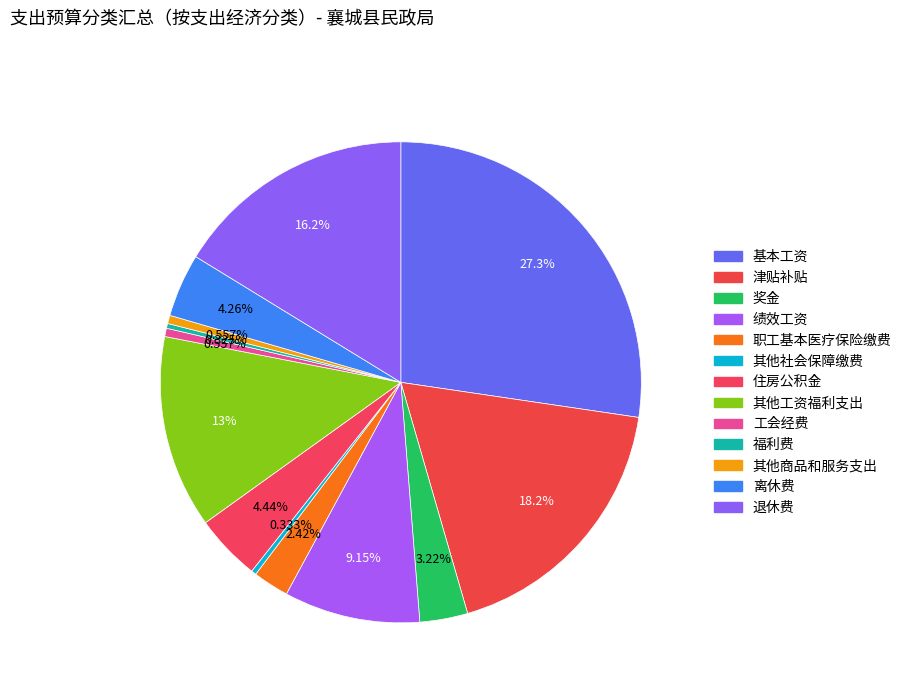

Is it true that 住房公积金 is 4% of the pie?

True